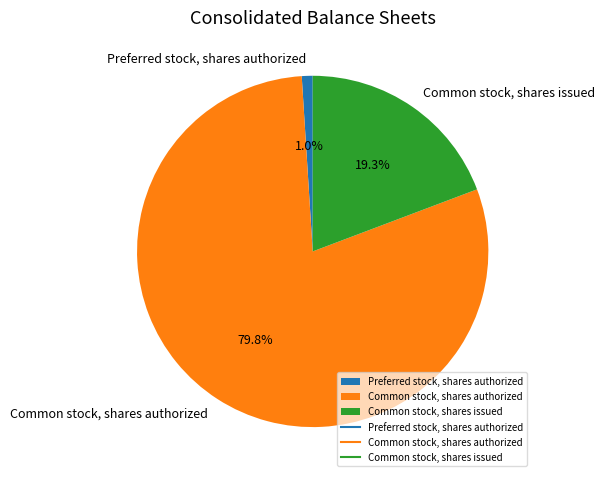

How many slices are in this pie chart?

3